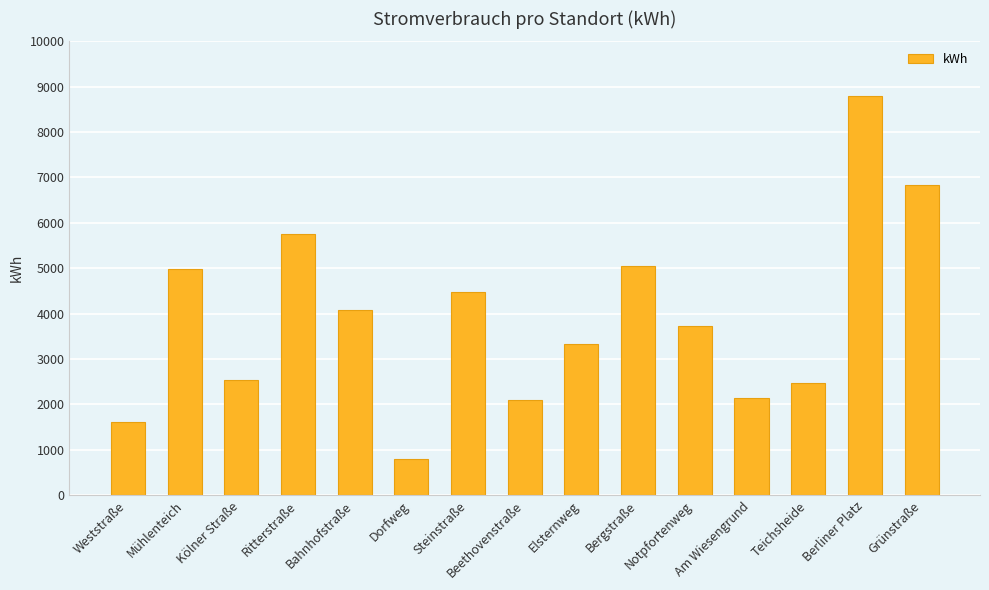

What is the label of the 3rd bar from the left?

Kölner Straße